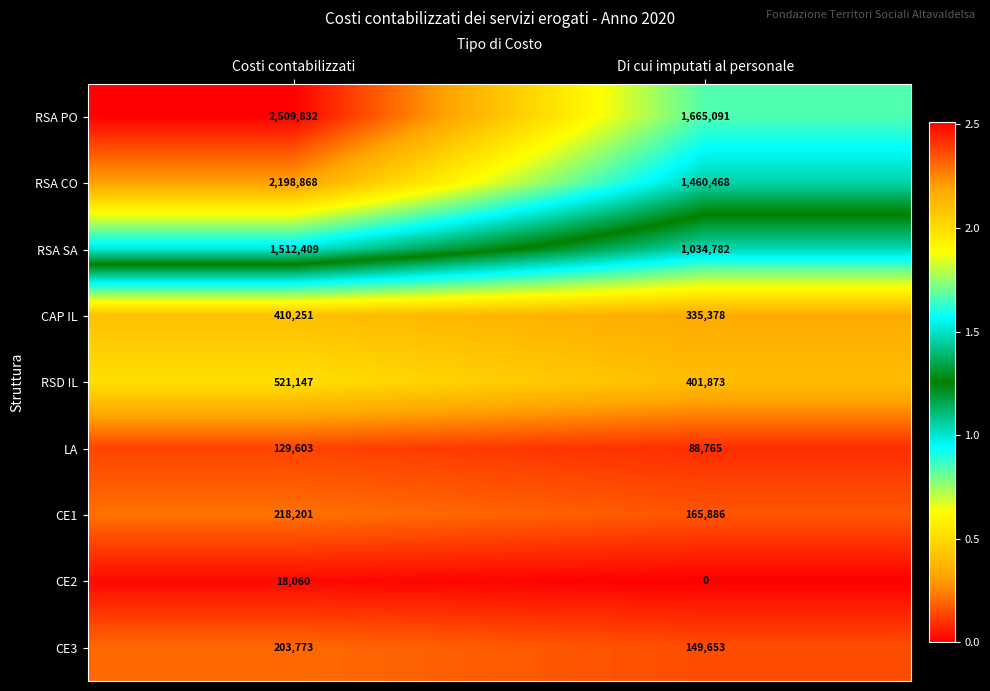

What is the sum of all CE2 values?

18060